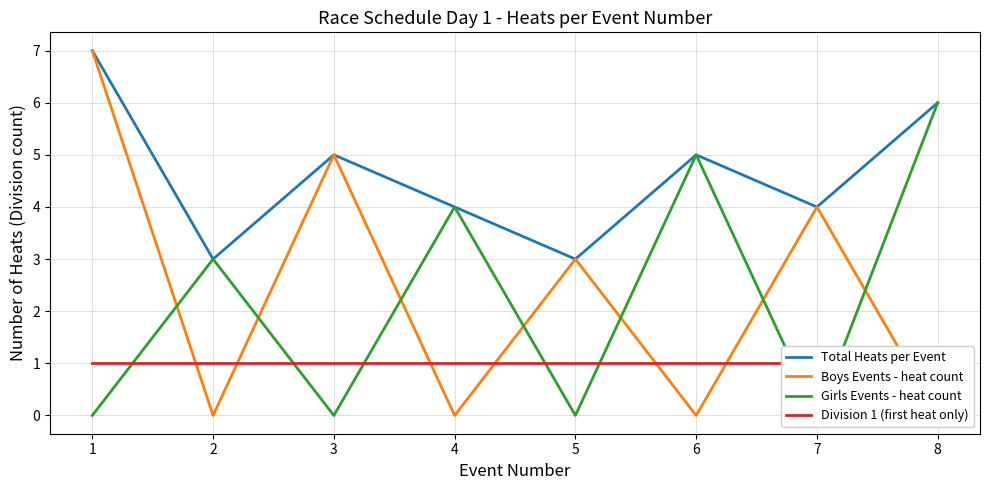

True or false: Boys Events - heat count has a value of -2 at 8.

False